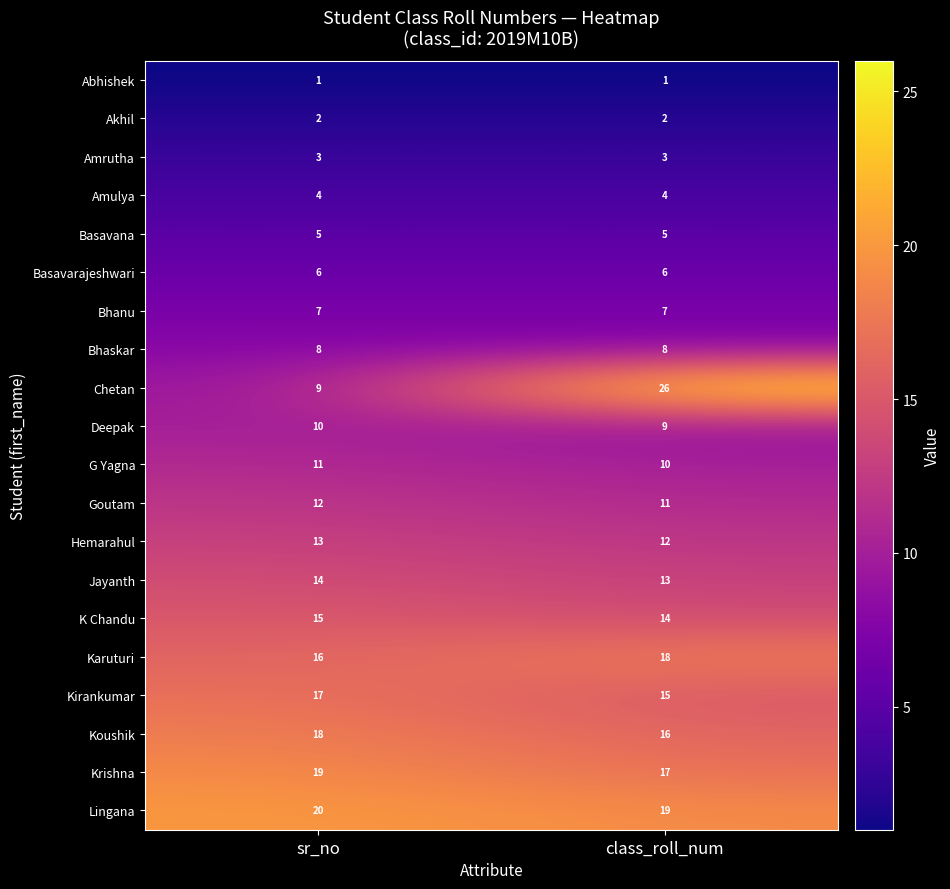

What is the total value across all series at sr_no?

210